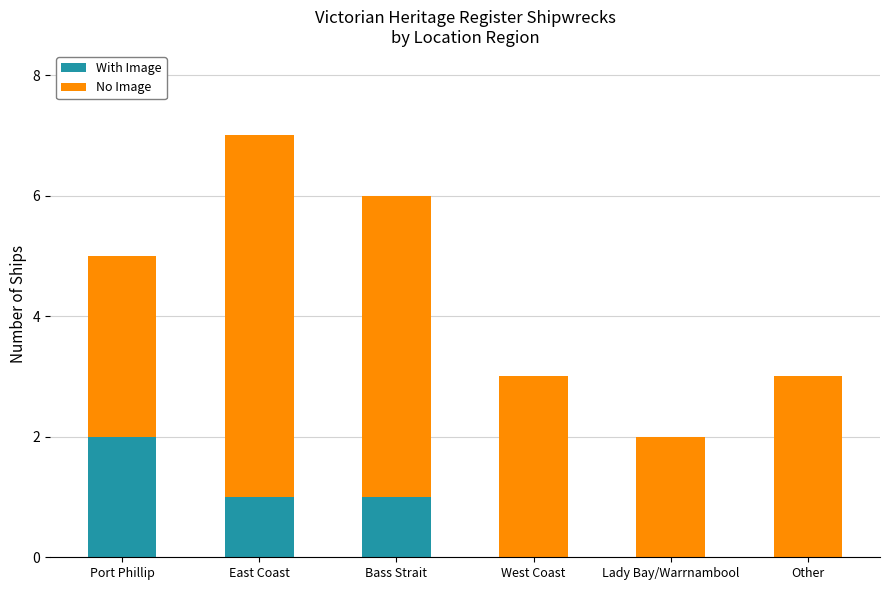

What is the sum of the With Image values at Bass Strait and Port Phillip?

3